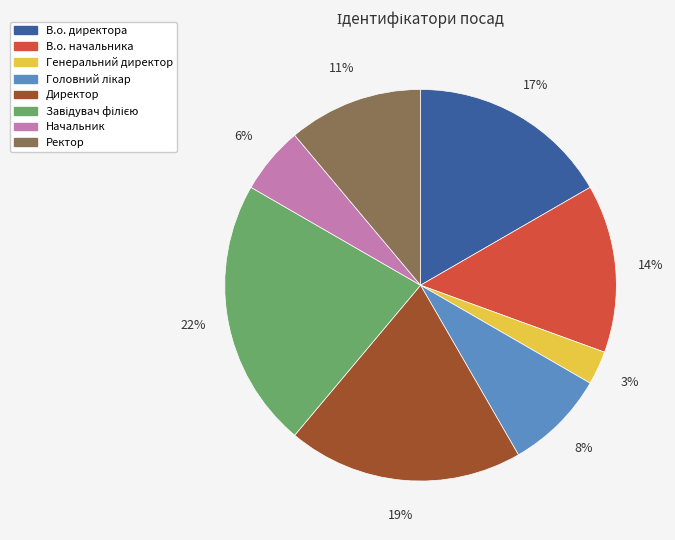

To the nearest percent, what portion does Генеральний директор represent?

3%